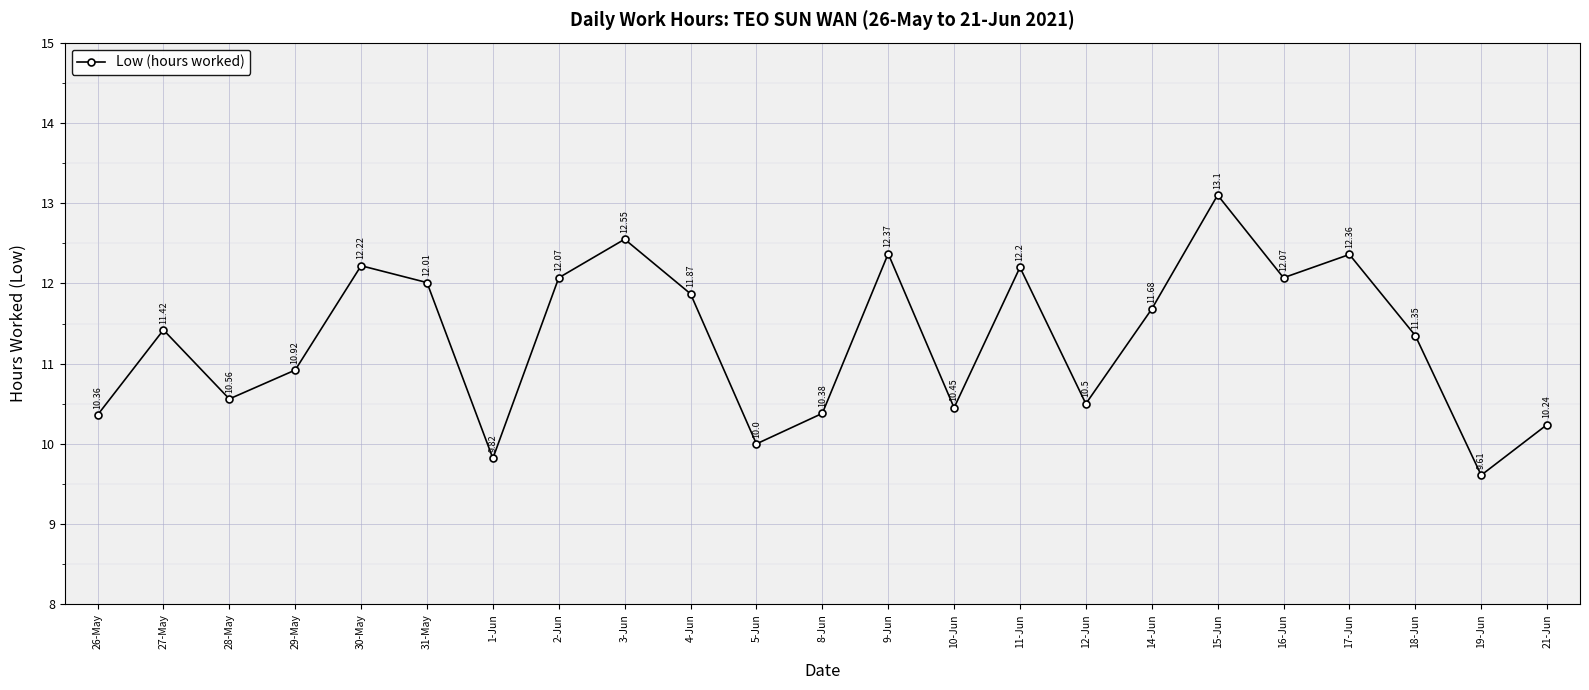

What is the average value?

11.3